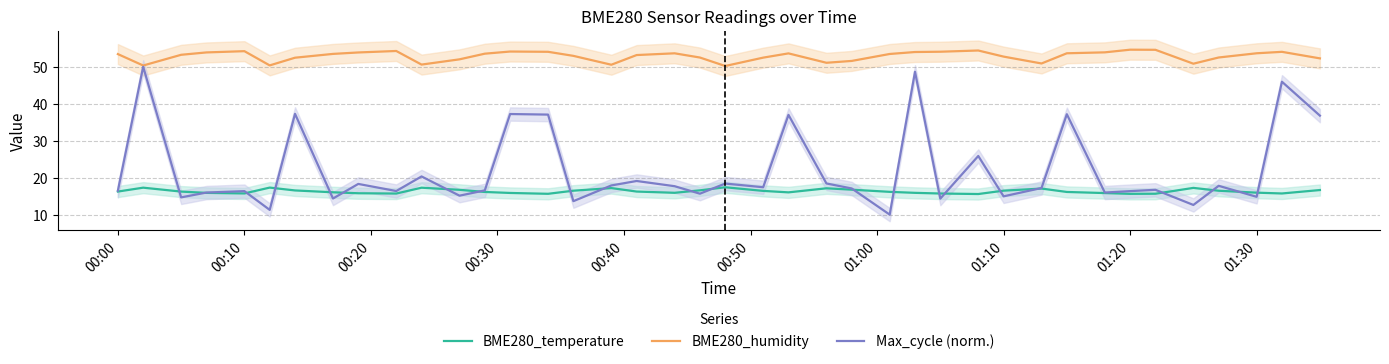

What is the maximum value for BME280_temperature?

17.4